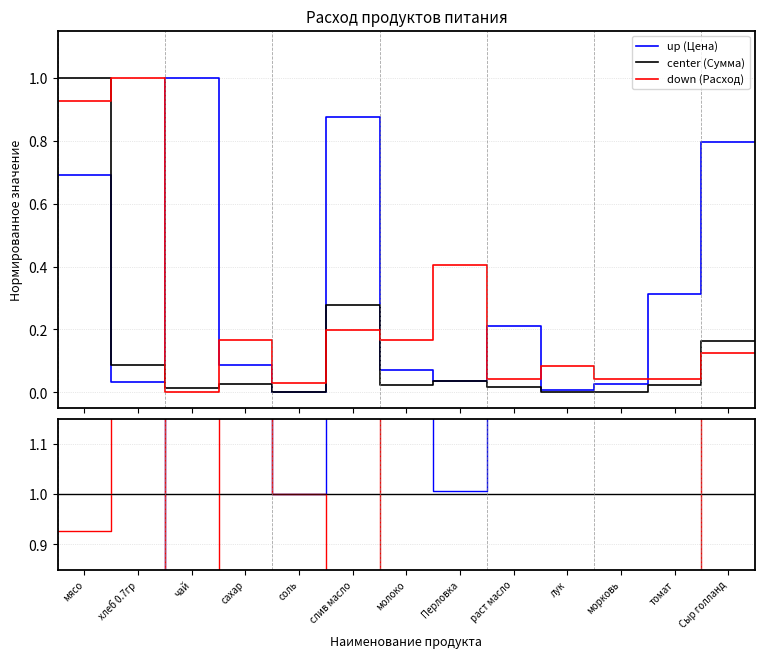

What is the maximum value for center (Сумма)?

1.0